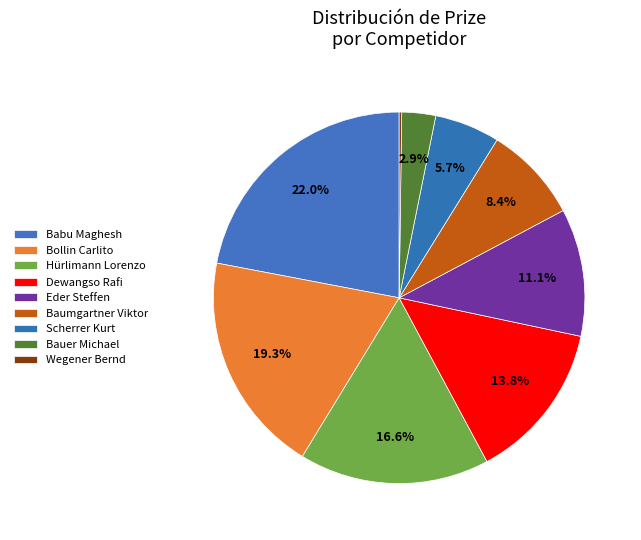

True or false: Wegener Bernd accounts for 0% of the total.

True